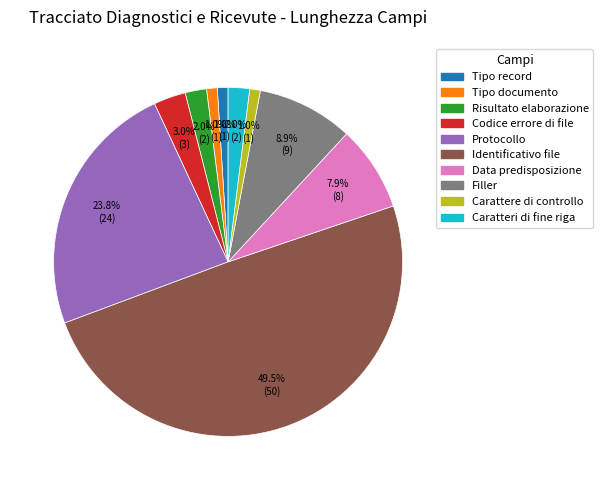

To the nearest percent, what is the combined percentage of Risultato elaborazione and Codice errore di file?

5%